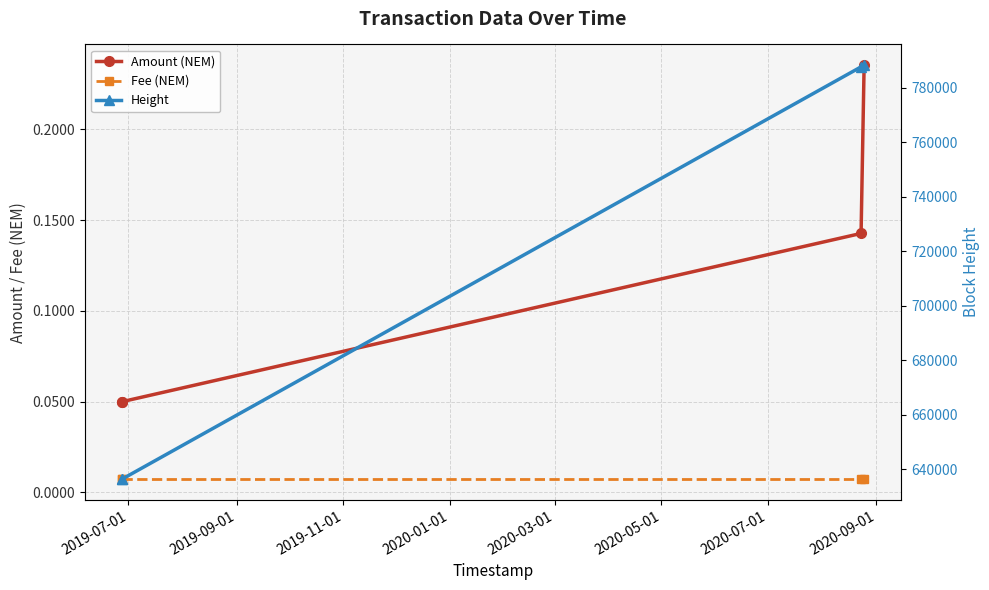

What is the maximum value shown in the chart?

788260.0